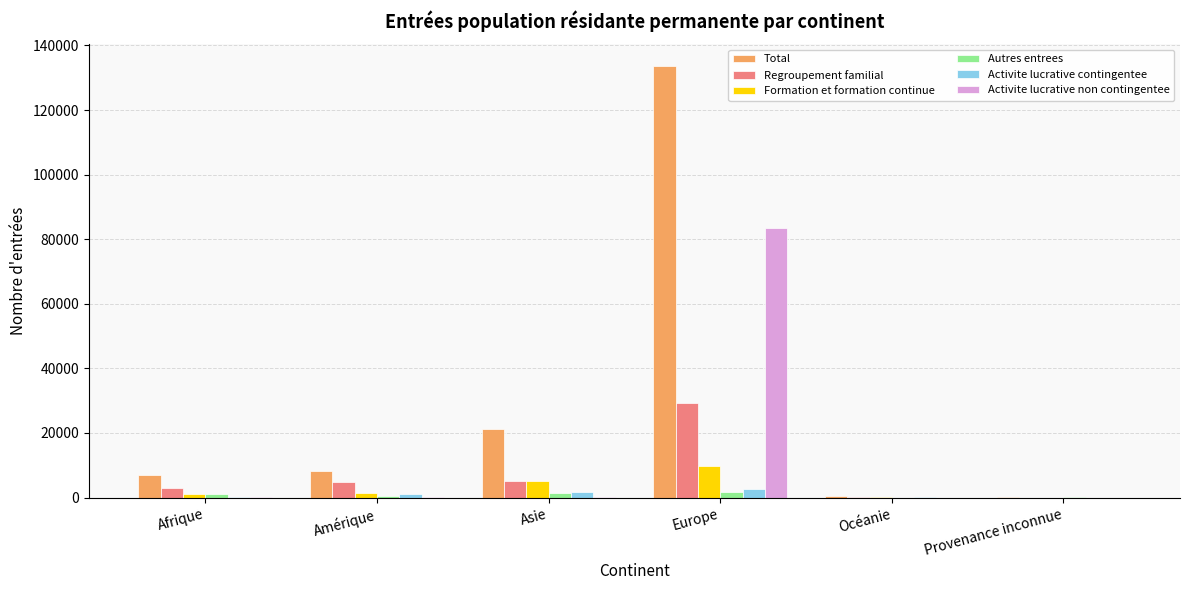

What are all the series names shown in the legend?

Total, Regroupement familial, Formation et formation continue, Autres entrees, Activite lucrative contingentee, Activite lucrative non contingentee